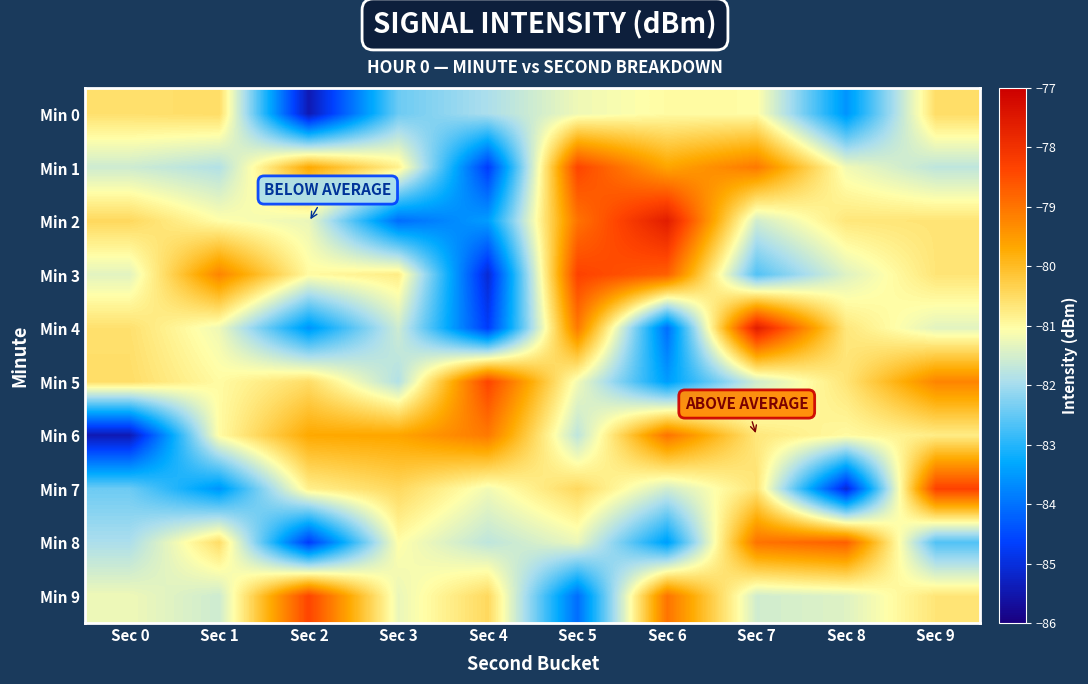

Rank the series by their maximum value, from lowest to highest.

Min 0, Min 6, Min 8, Min 1, Min 5, Min 9, Min 3, Min 7, Min 2, Min 4